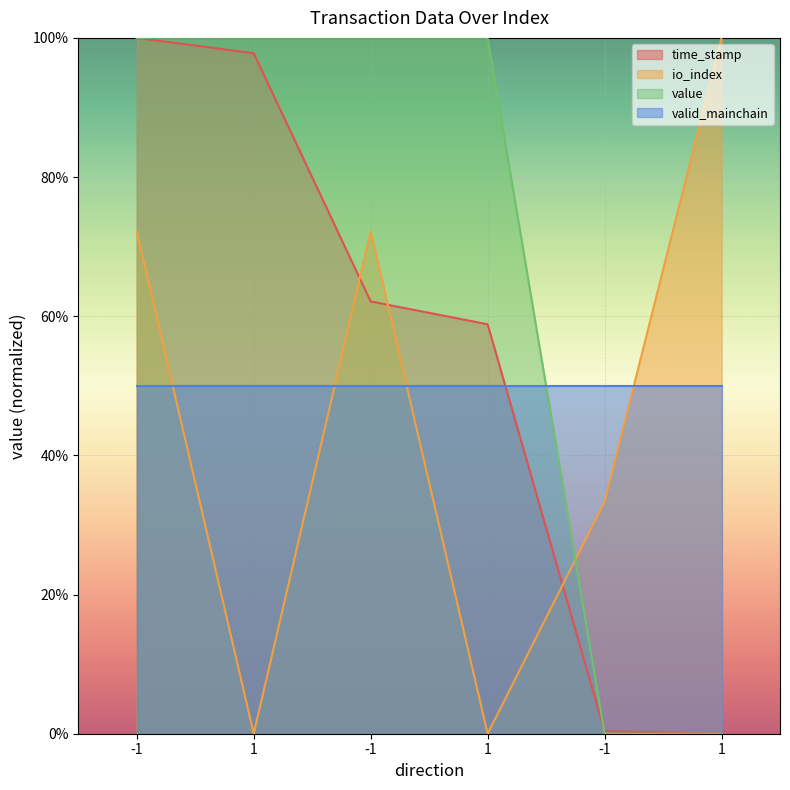

How many intersections are there between value and time_stamp?

1